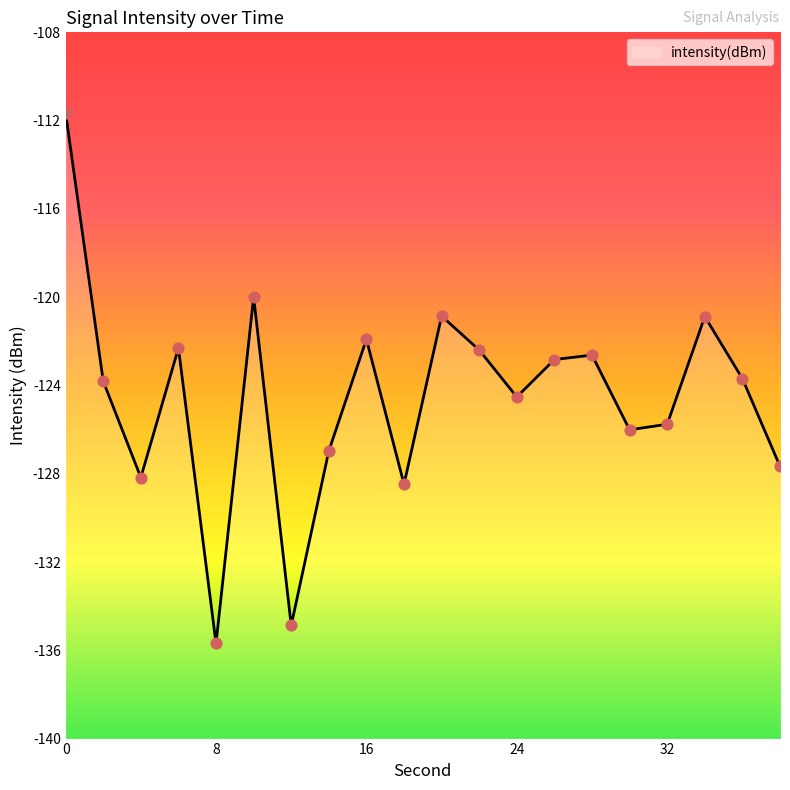

What is the change in value from 4 to 38?

+0.5